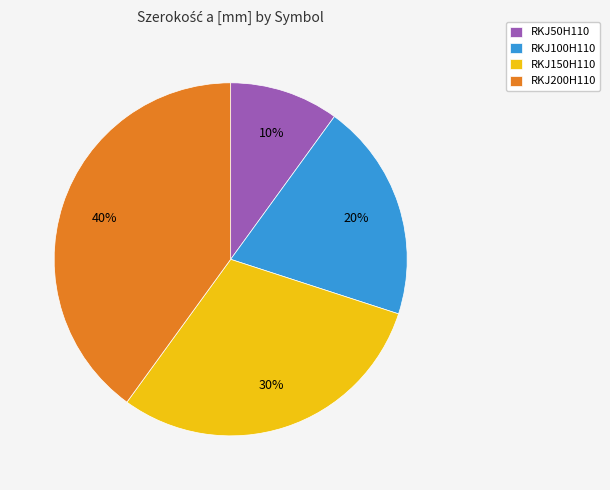

Does any single category account for the majority?

No